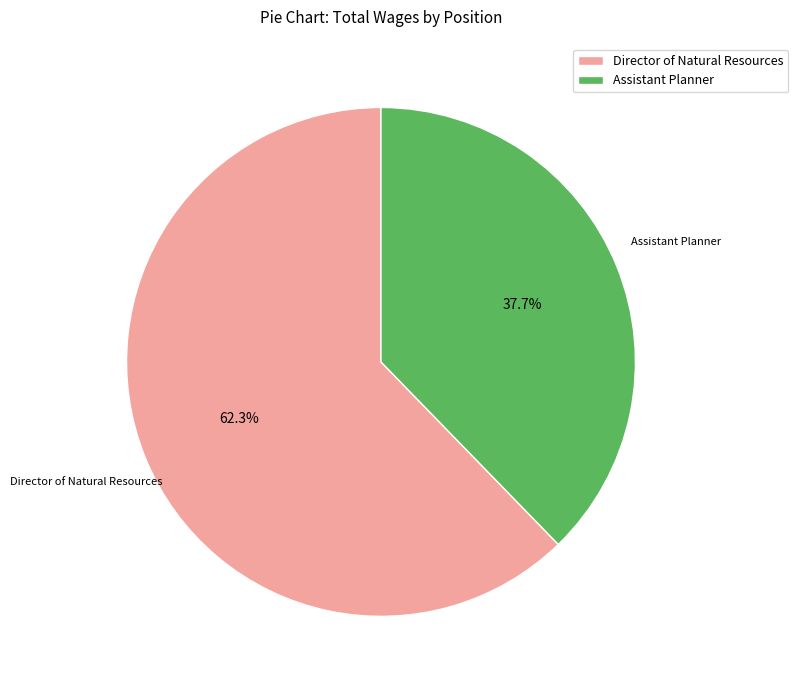

Is it true that Director of Natural Resources is 51% of the pie?

False